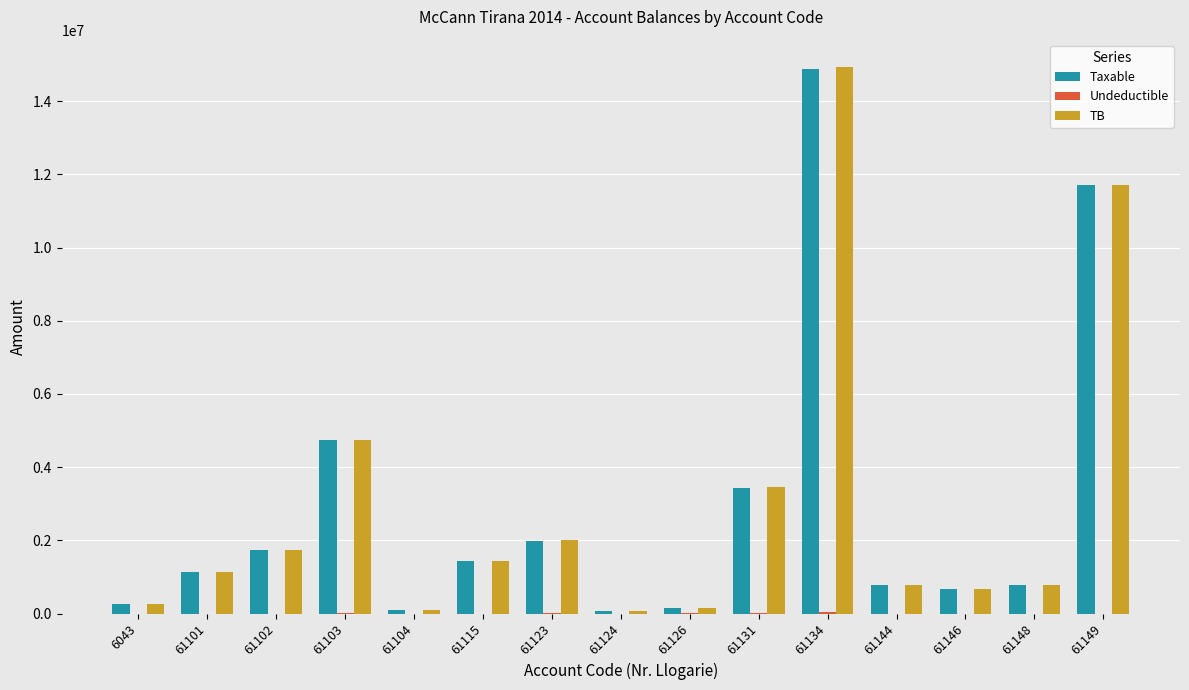

Are the bars horizontal?

No